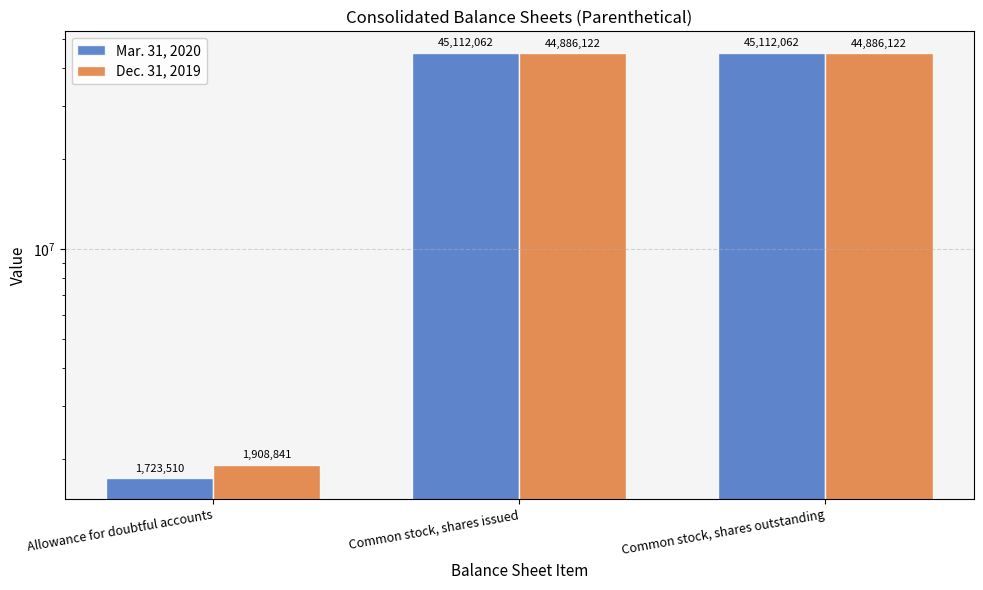

List the series in order of their overall mean, highest first.

Mar. 31, 2020, Dec. 31, 2019